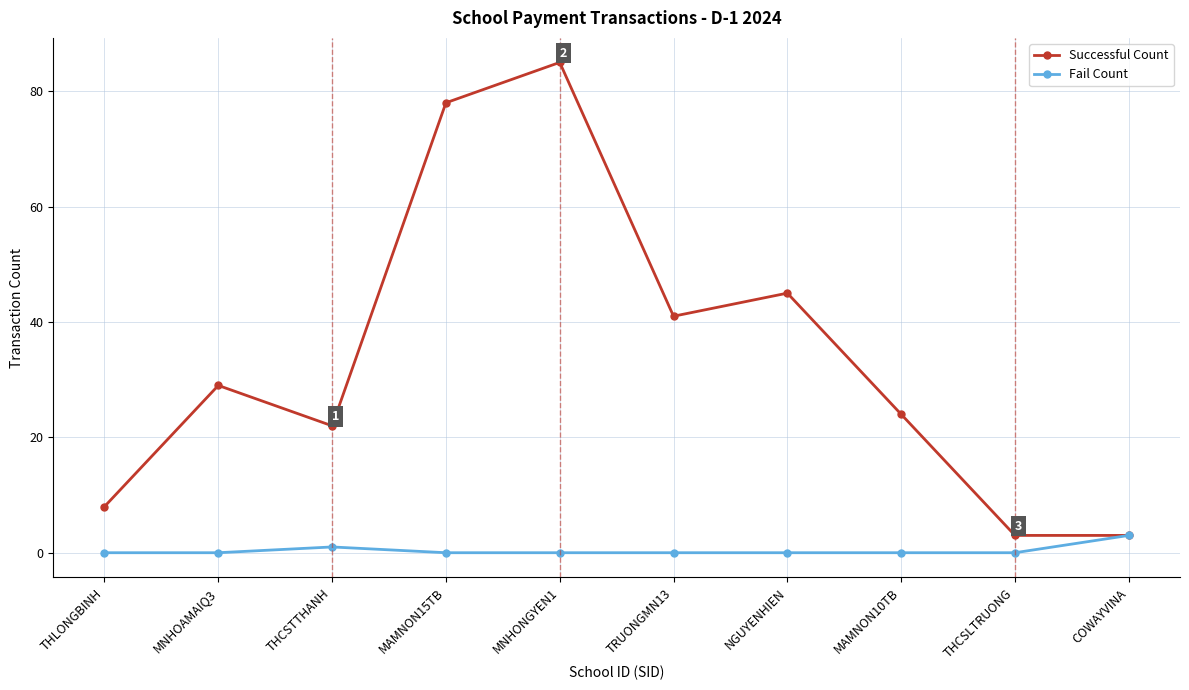

What is the difference between the maximum and minimum values in the Successful Count series?

82